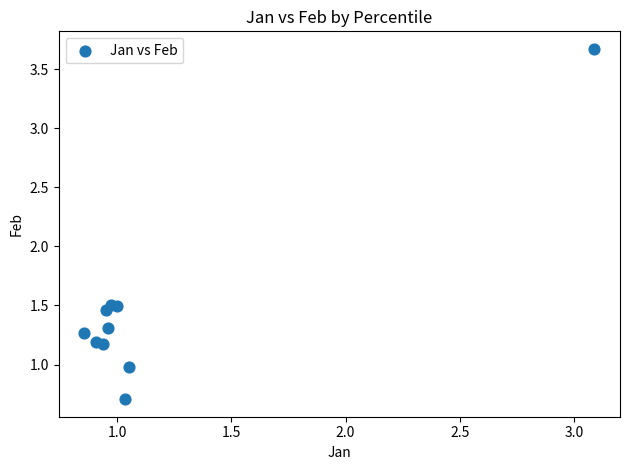

What is the average X value?

1.2